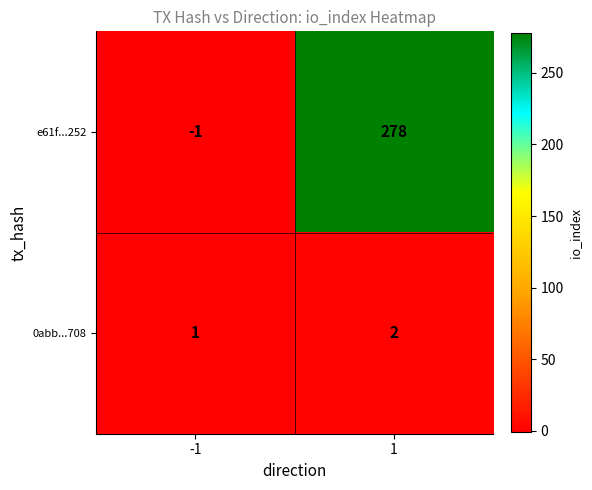

Rank the series by their average value, from highest to lowest.

e61f...252, 0abb...708